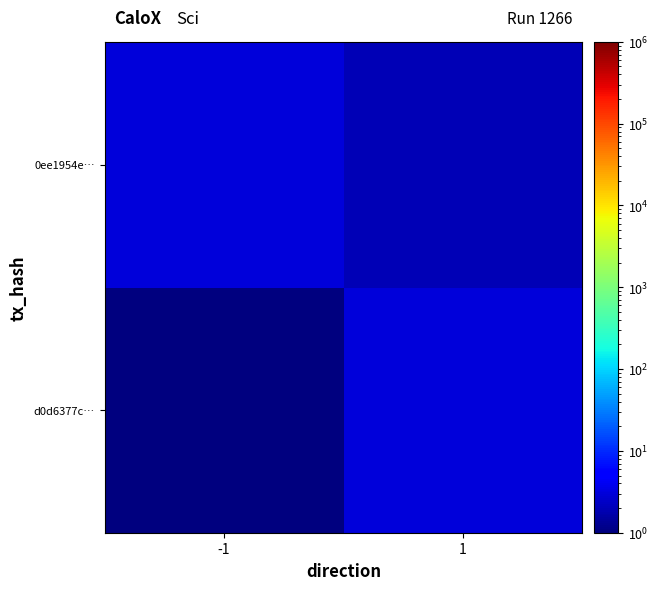

Which series changed the most between -1 and 1?

d0d6377c…